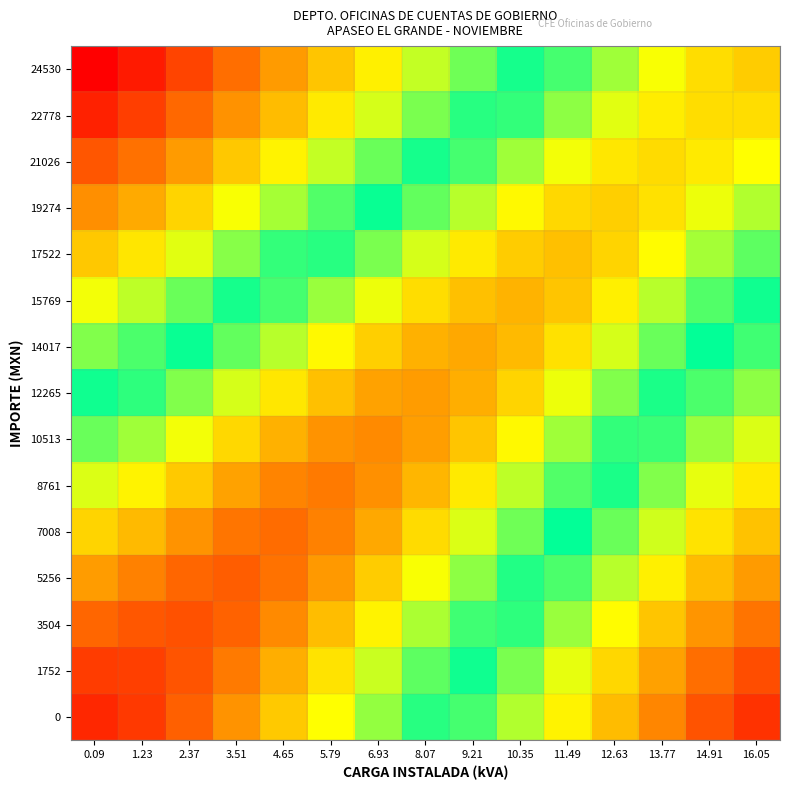

What is the maximum value shown in the chart?

2.8